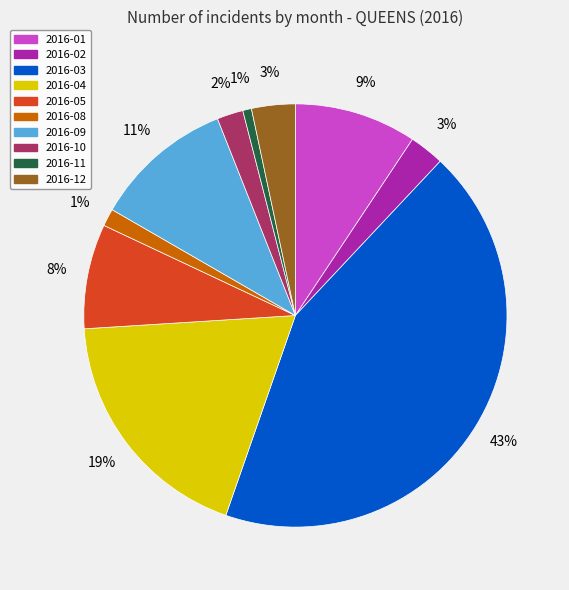

Does any single category account for the majority?

No